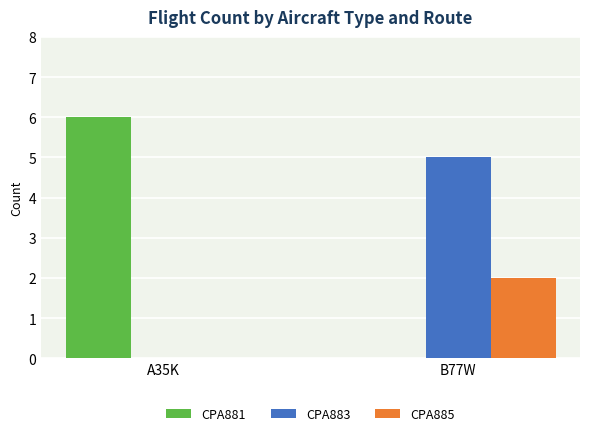

What are all the series names shown in the legend?

CPA881, CPA883, CPA885